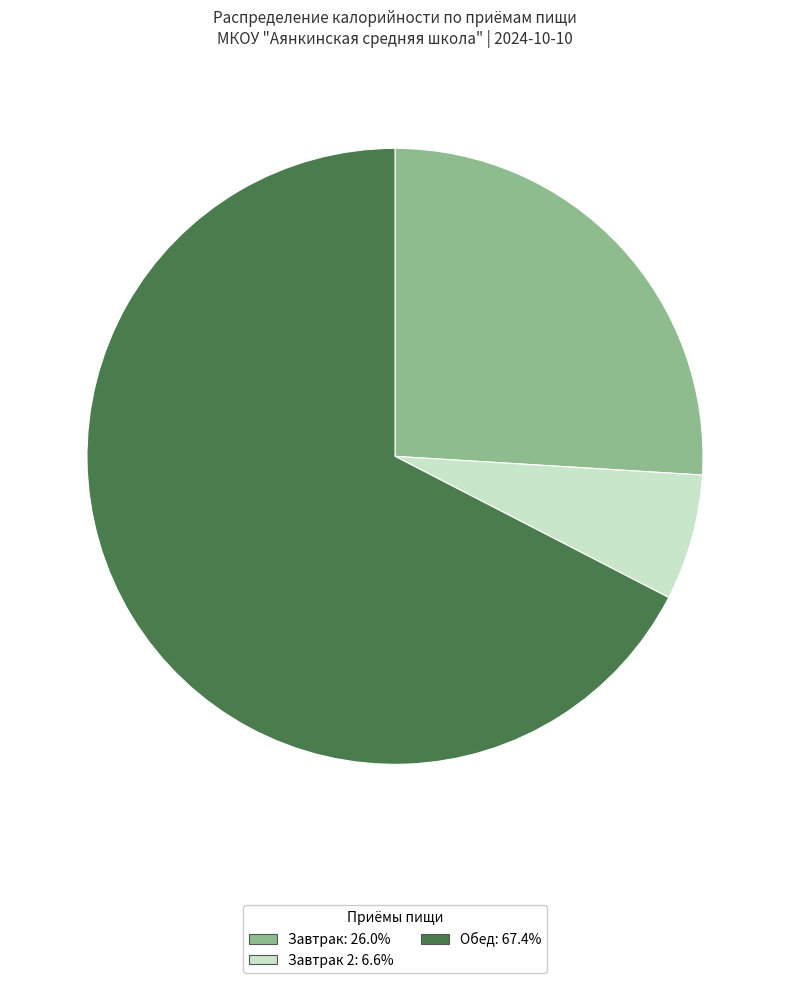

Count the number of slices in the pie.

3